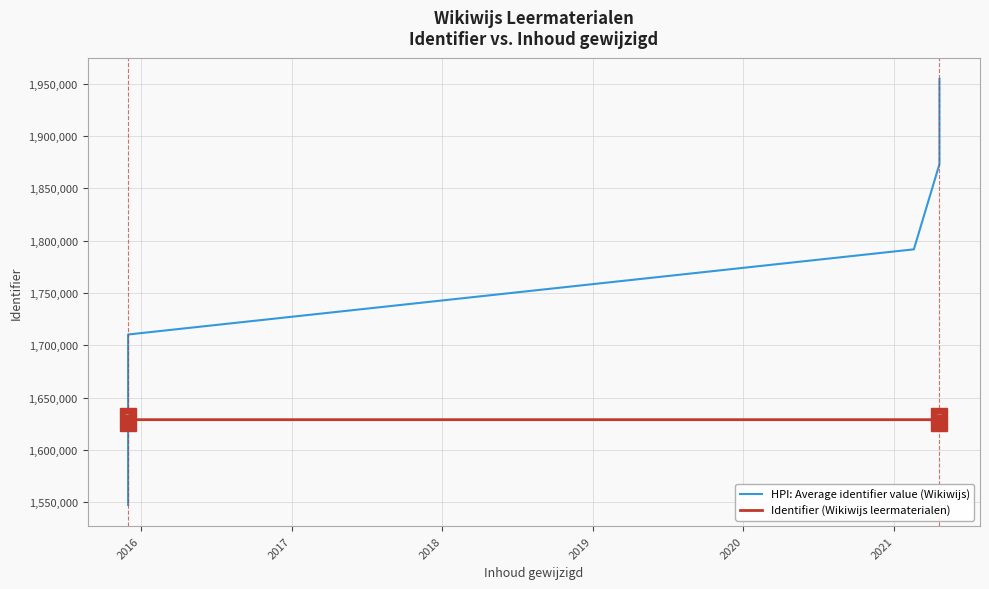

At 2018, list the series in order from largest to smallest.

HPI: Average identifier value (Wikiwijs), Identifier (Wikiwijs leermaterialen)